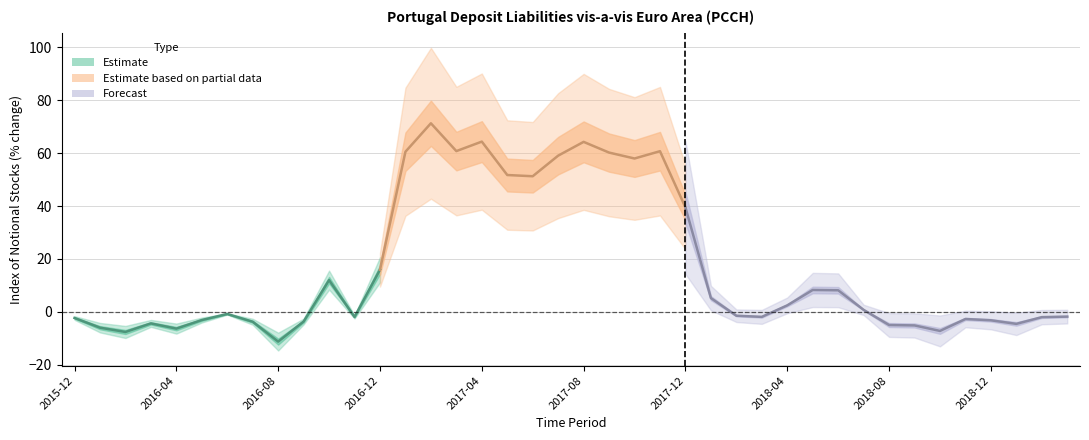

List the labels in order of value, smallest first.

2016-08, 2016-02, 2018-10, 2016-04, 2016-01, 2018-09, 2018-08, 2019-01, 2016-03, 2016-07, 2016-09, 2018-12, 2016-05, 2018-11, 2015-12, 2019-02, 2016-11, 2018-03, 2019-03, 2018-02, 2016-06, 2018-07, 2018-04, 2018-01, 2018-06, 2018-05, 2016-10, 2016-12, 2017-12, 2017-06, 2017-05, 2017-10, 2017-07, 2017-09, 2017-01, 2017-11, 2017-03, 2017-08, 2017-04, 2017-02